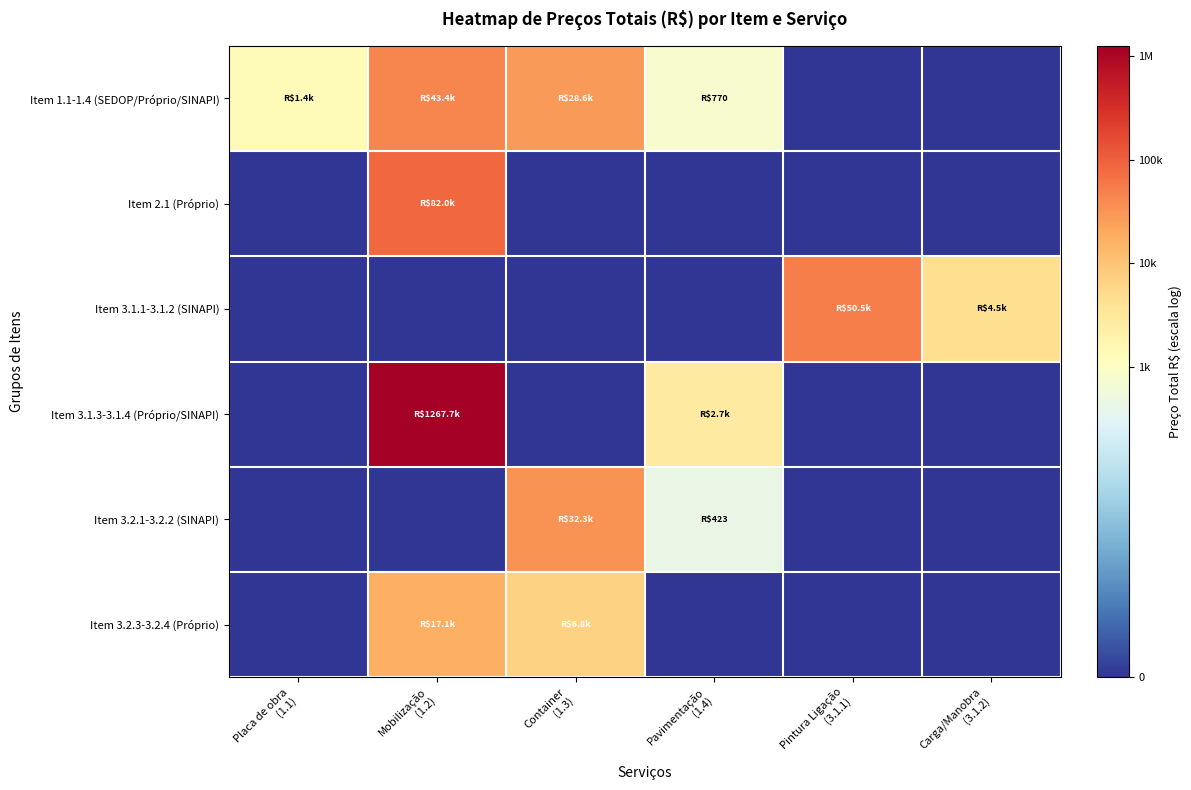

Reading left to right, what are all the values shown in this chart?

Item 1.1-1.4 (SEDOP/Próprio/SINAPI): Placa de obra
(1.1)=7.2	Mobilização
(1.2)=10.7	Container
(1.3)=10.3	Pavimentação
(1.4)=6.6	Pintura Ligação
(3.1.1)=0.0	Carga/Manobra
(3.1.2)=0.0
Item 2.1 (Próprio): Placa de obra
(1.1)=0.0	Mobilização
(1.2)=11.3	Container
(1.3)=0.0	Pavimentação
(1.4)=0.0	Pintura Ligação
(3.1.1)=0.0	Carga/Manobra
(3.1.2)=0.0
Item 3.1.1-3.1.2 (SINAPI): Placa de obra
(1.1)=0.0	Mobilização
(1.2)=0.0	Container
(1.3)=0.0	Pavimentação
(1.4)=0.0	Pintura Ligação
(3.1.1)=10.8	Carga/Manobra
(3.1.2)=8.4
Item 3.1.3-3.1.4 (Próprio/SINAPI): Placa de obra
(1.1)=0.0	Mobilização
(1.2)=14.1	Container
(1.3)=0.0	Pavimentação
(1.4)=7.9	Pintura Ligação
(3.1.1)=0.0	Carga/Manobra
(3.1.2)=0.0
Item 3.2.1-3.2.2 (SINAPI): Placa de obra
(1.1)=0.0	Mobilização
(1.2)=0.0	Container
(1.3)=10.4	Pavimentação
(1.4)=6.0	Pintura Ligação
(3.1.1)=0.0	Carga/Manobra
(3.1.2)=0.0
Item 3.2.3-3.2.4 (Próprio): Placa de obra
(1.1)=0.0	Mobilização
(1.2)=9.7	Container
(1.3)=8.8	Pavimentação
(1.4)=0.0	Pintura Ligação
(3.1.1)=0.0	Carga/Manobra
(3.1.2)=0.0